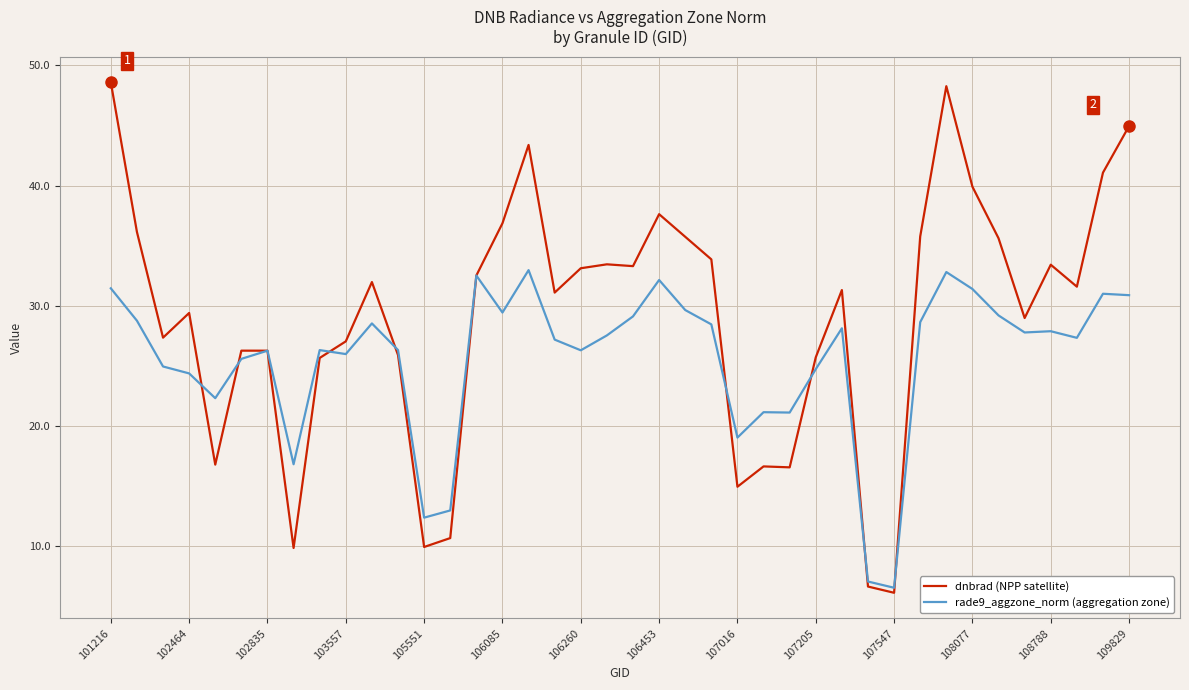

What is the minimum value shown in the chart?

6.1